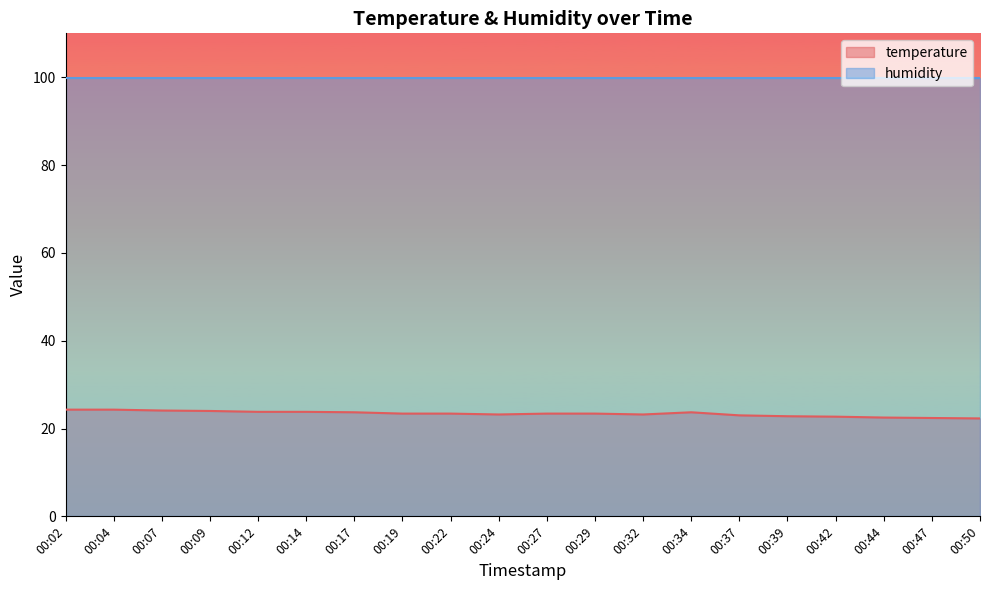

True or false: the data shows 43.0 at 00:02.

False